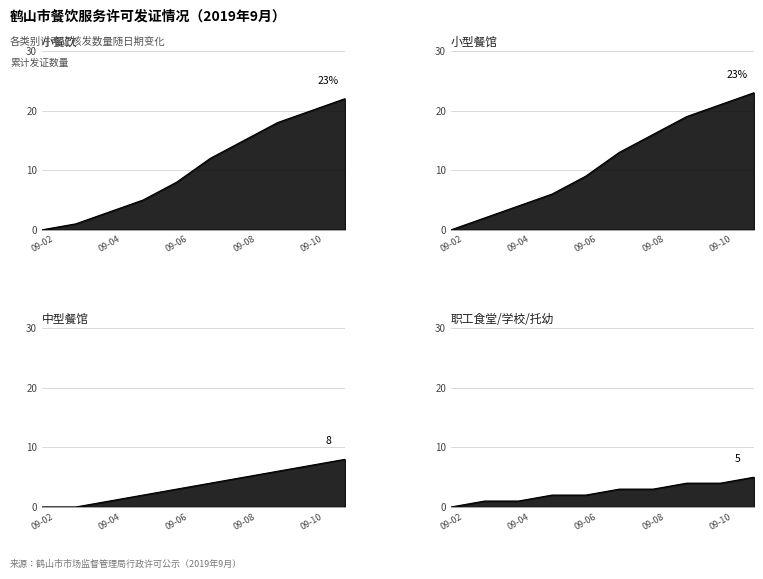

Which category has the highest value in the 职工食堂/学校/托幼 series?

09-11